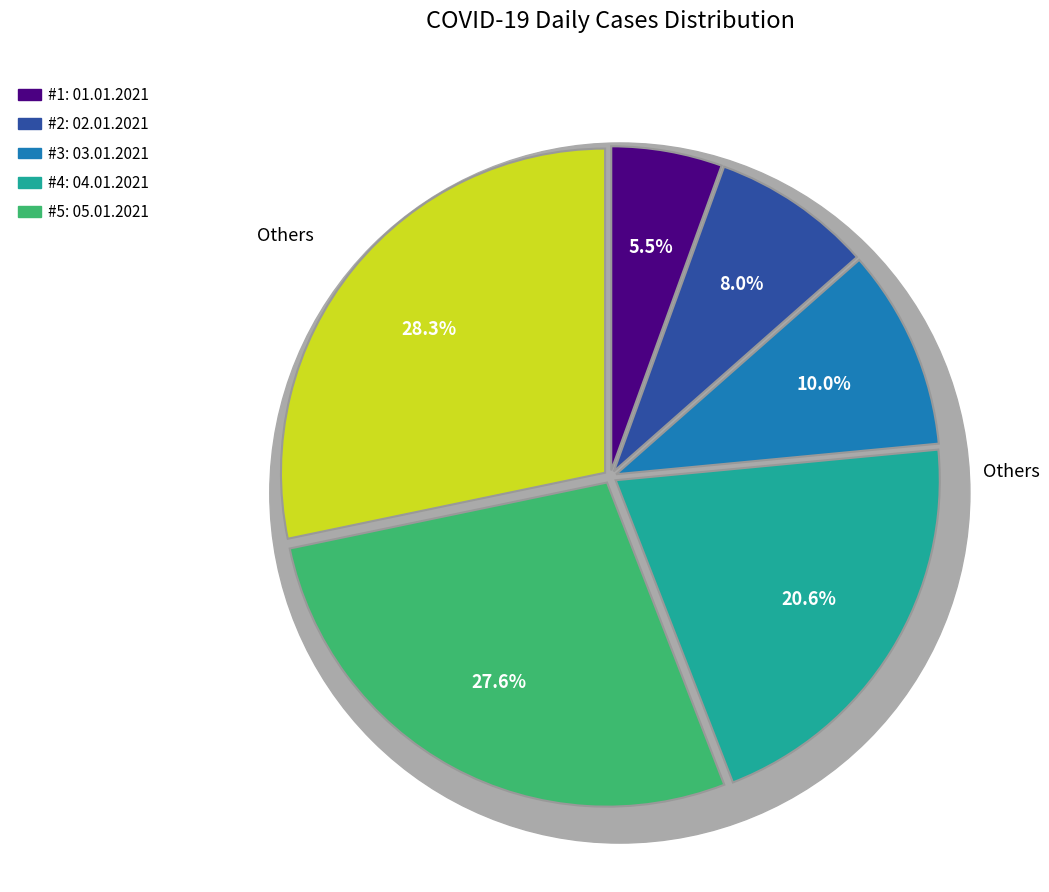

Combined, what portion of the pie is 04.01.2021 and 05.01.2021?

48.2%